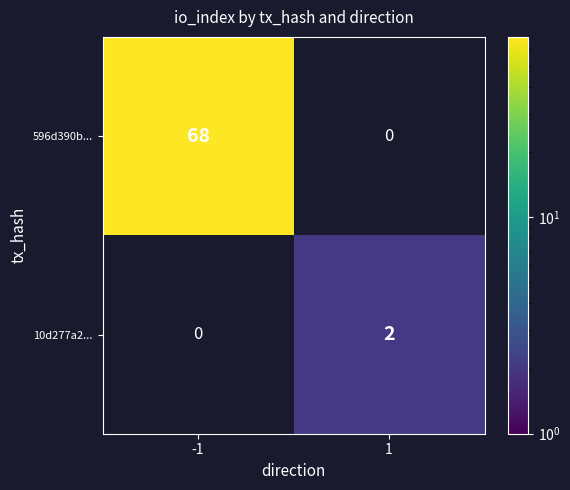

Is the value of 596d390b... at -1 greater than the value of 10d277a2... at 1?

Yes